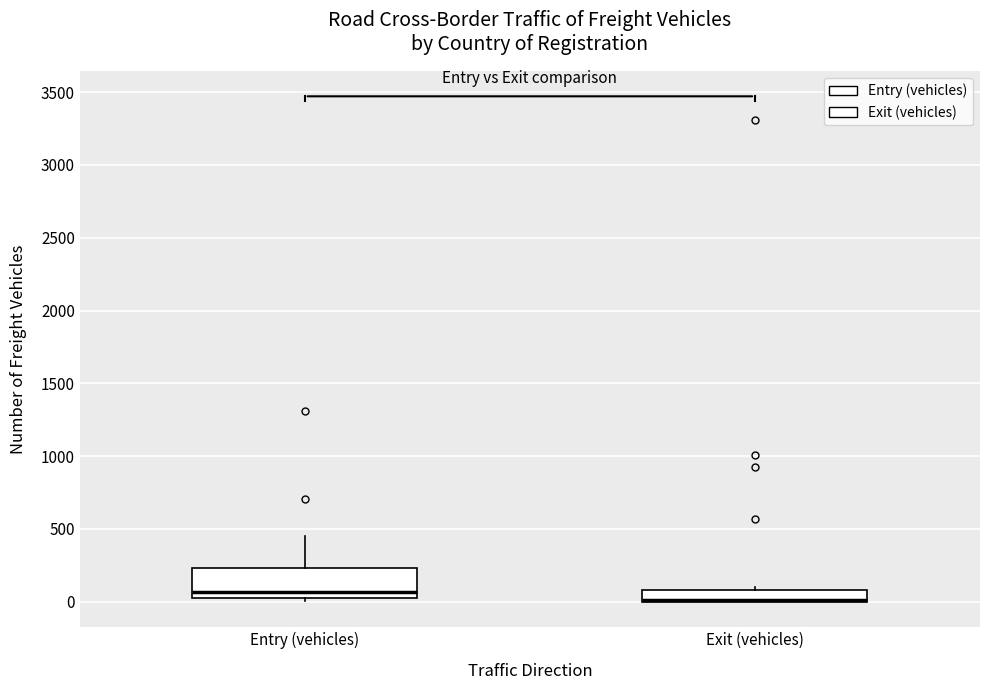

Reading left to right, read every box against the y-axis: the position of its median line, the range the box covers, and the ends of its whiskers. The values are not printed on the chart, so give them approximately, as read against the axis.

Entry (vehicles): median 50 (just above the box's lower edge), box 50 to 250, whiskers 0 to 450
Exit (vehicles): median 0 (drawn on the box's lower edge), box 0 to 100, whiskers 0 to 100 (just above the box's upper edge)